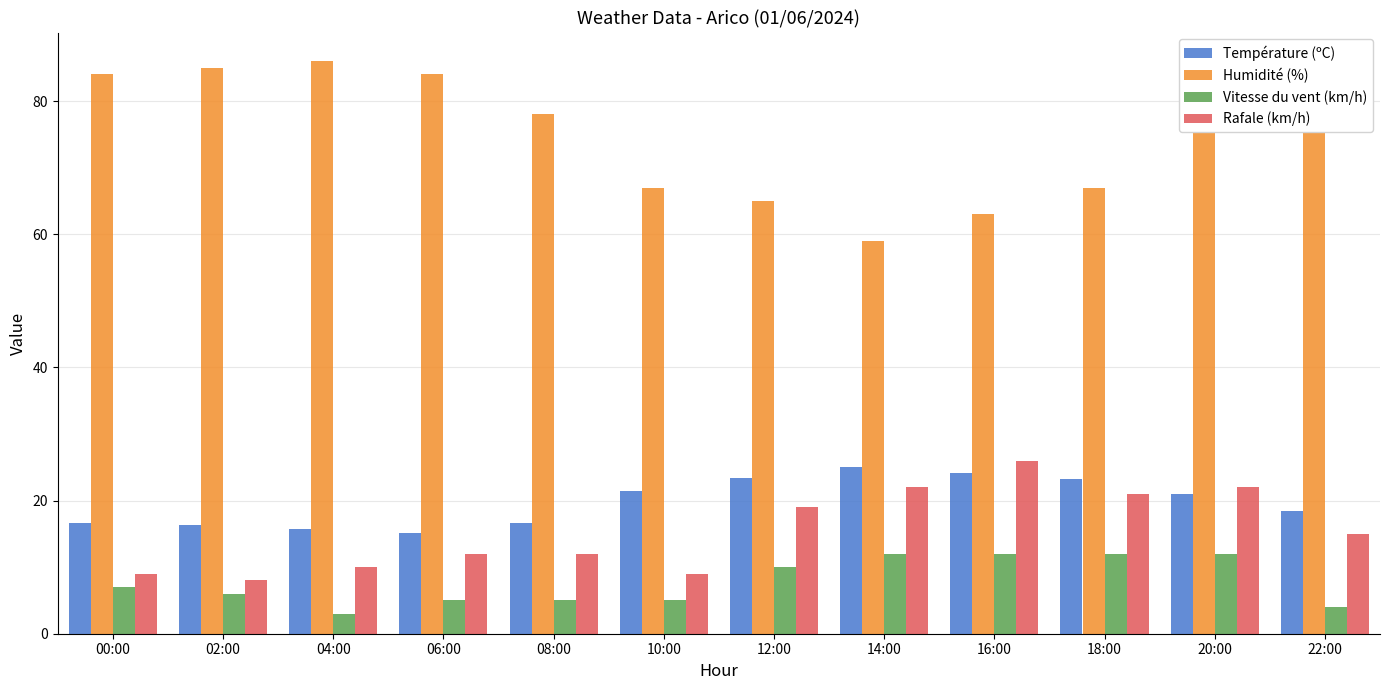

What is the difference between the highest and lowest values at 16:00?

51.0